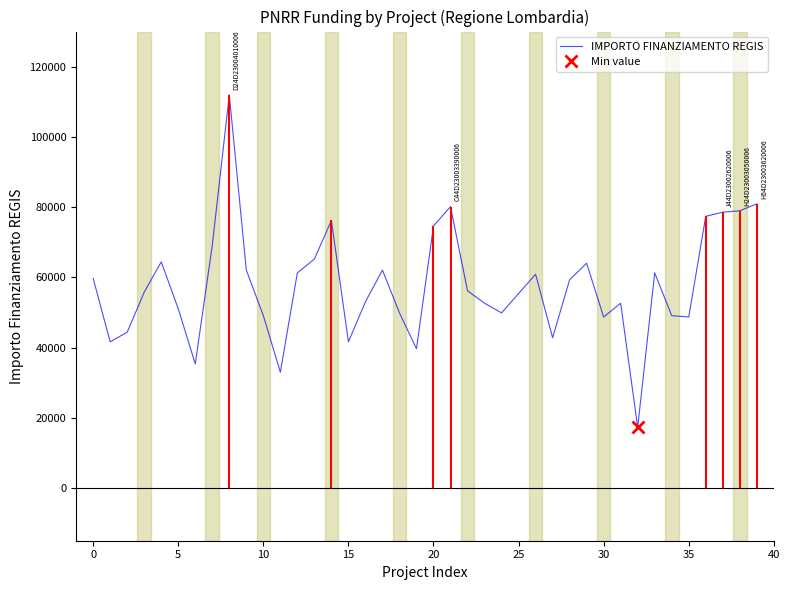

Reading left to right, list all the values displayed in this chart.

59706.2	41637.2	44386.8	55778.1	64419.8	51064.5	35352.3	69133.5	111949.1	62063.0	49100.5	32995.5	61277.4	65205.4	76203.9	41637.2	53028.5	62063.0	49886.1	39673.2	74632.7	80132.0	56170.9	52635.7	49886.1	55385.3	60884.6	42815.6	59313.4	64027.0	48707.7	52635.7	17283.4	61277.4	49100.5	48707.7	77382.4	78560.8	78953.6	80917.6